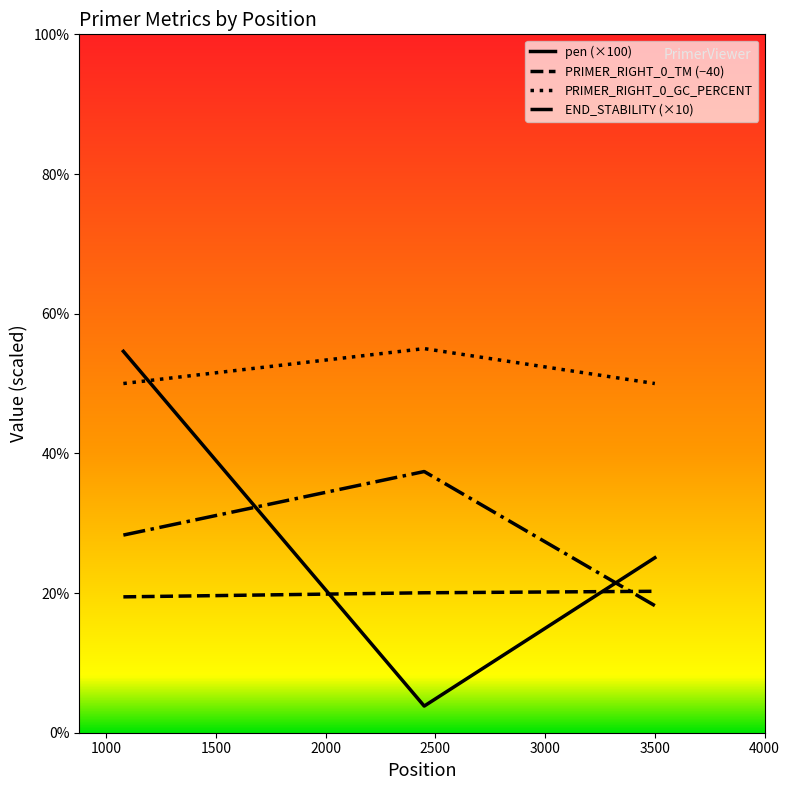

Which series has the largest total across all categories?

PRIMER_RIGHT_0_GC_PERCENT